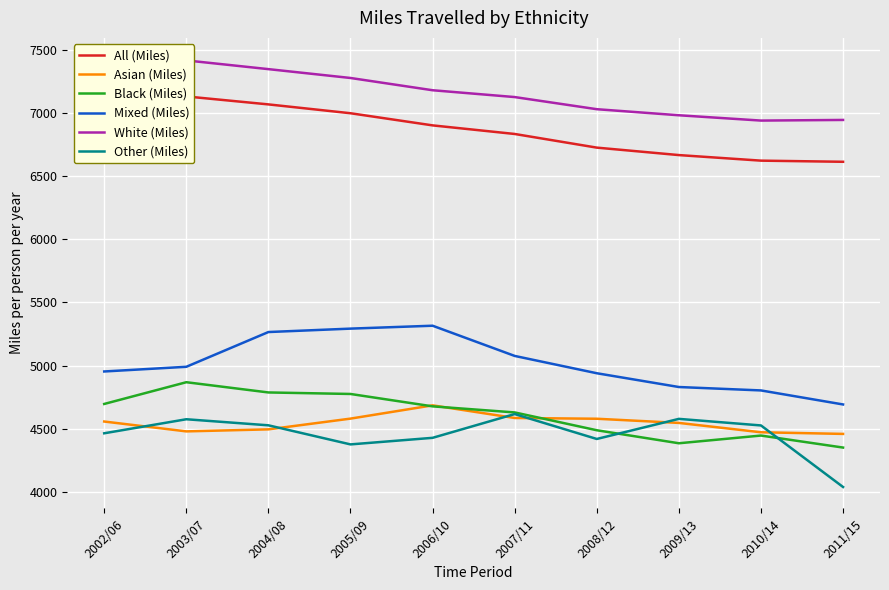

What is the label of the 3rd point from the right?

2009/13